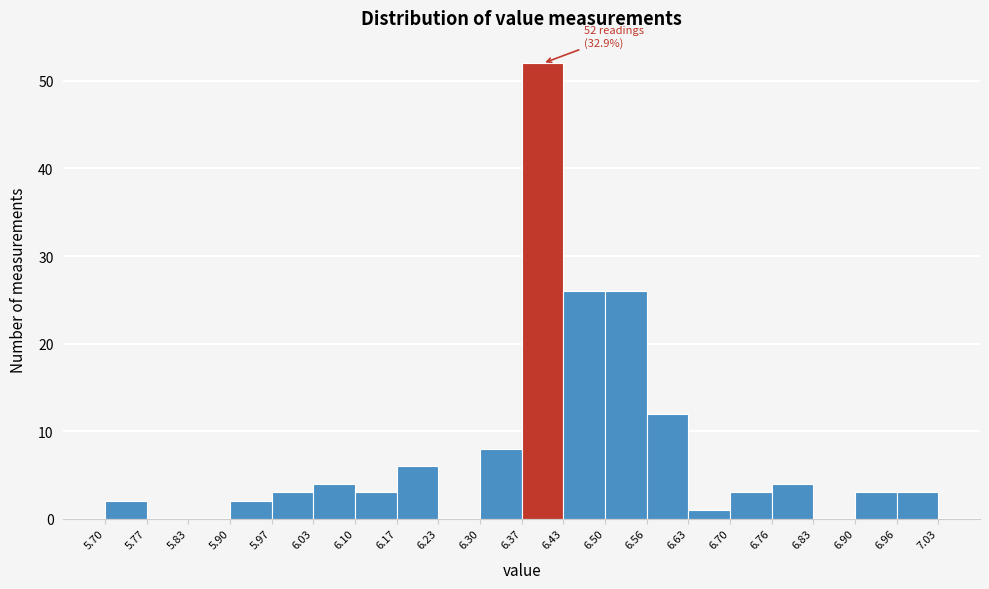

Over which range of the x-axis is the bar tallest?

6.37 to 6.43